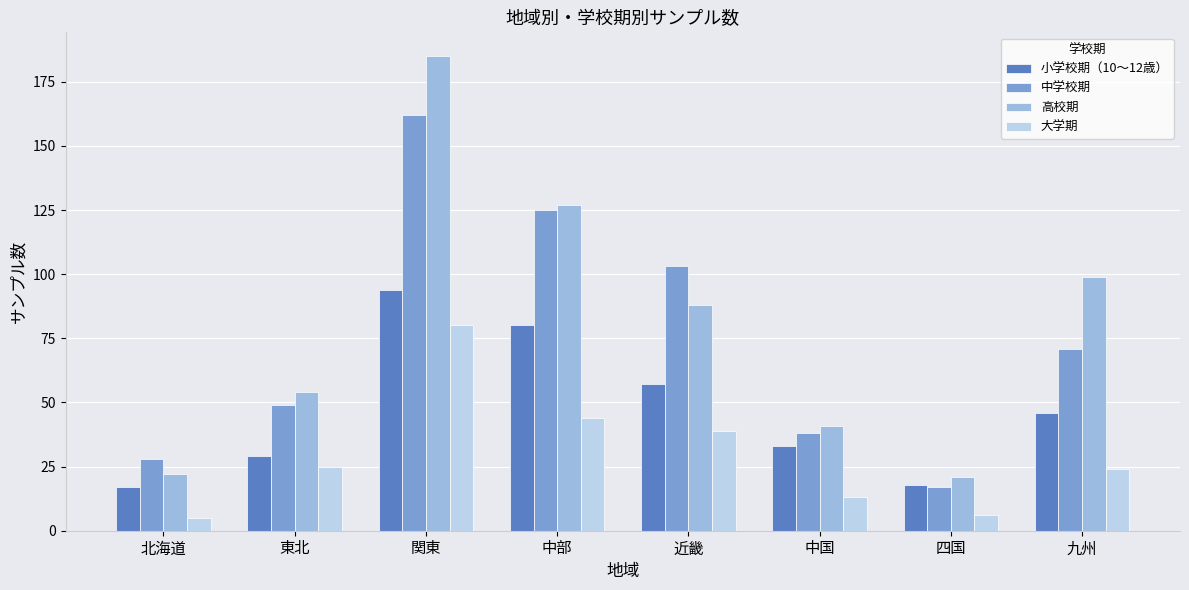

How many data points does each series have?

8